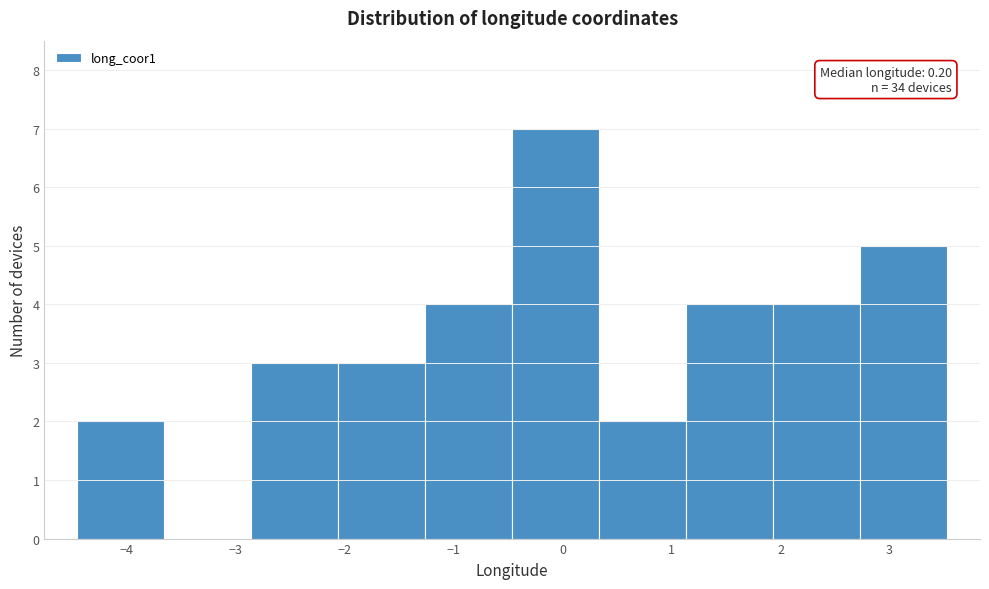

Which range on the x-axis has the tallest bar?

-0.5 to 0.3